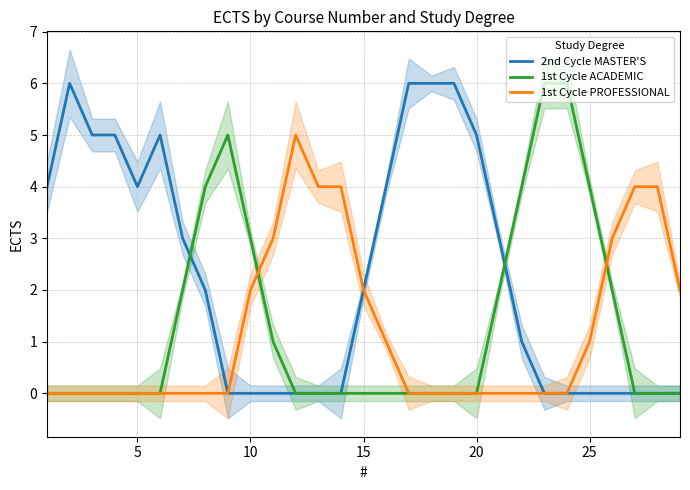

How many positive values does the 1st Cycle PROFESSIONAL series have?

12